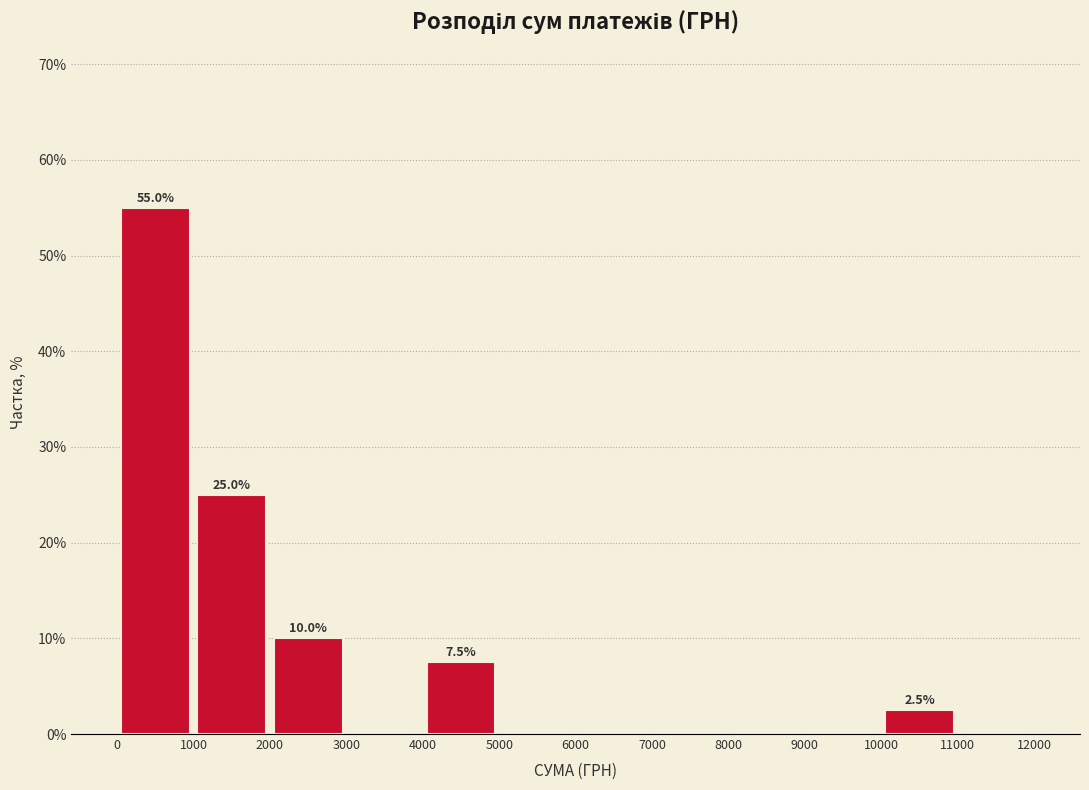

Which range on the x-axis has the tallest bar?

0 to 1000